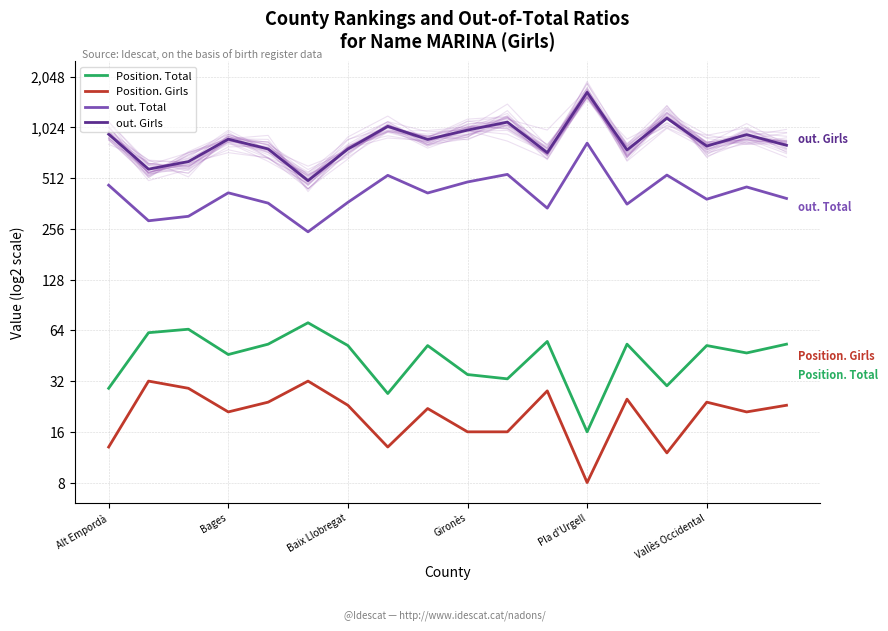

Which series has the largest range (max minus min)?

out. Girls